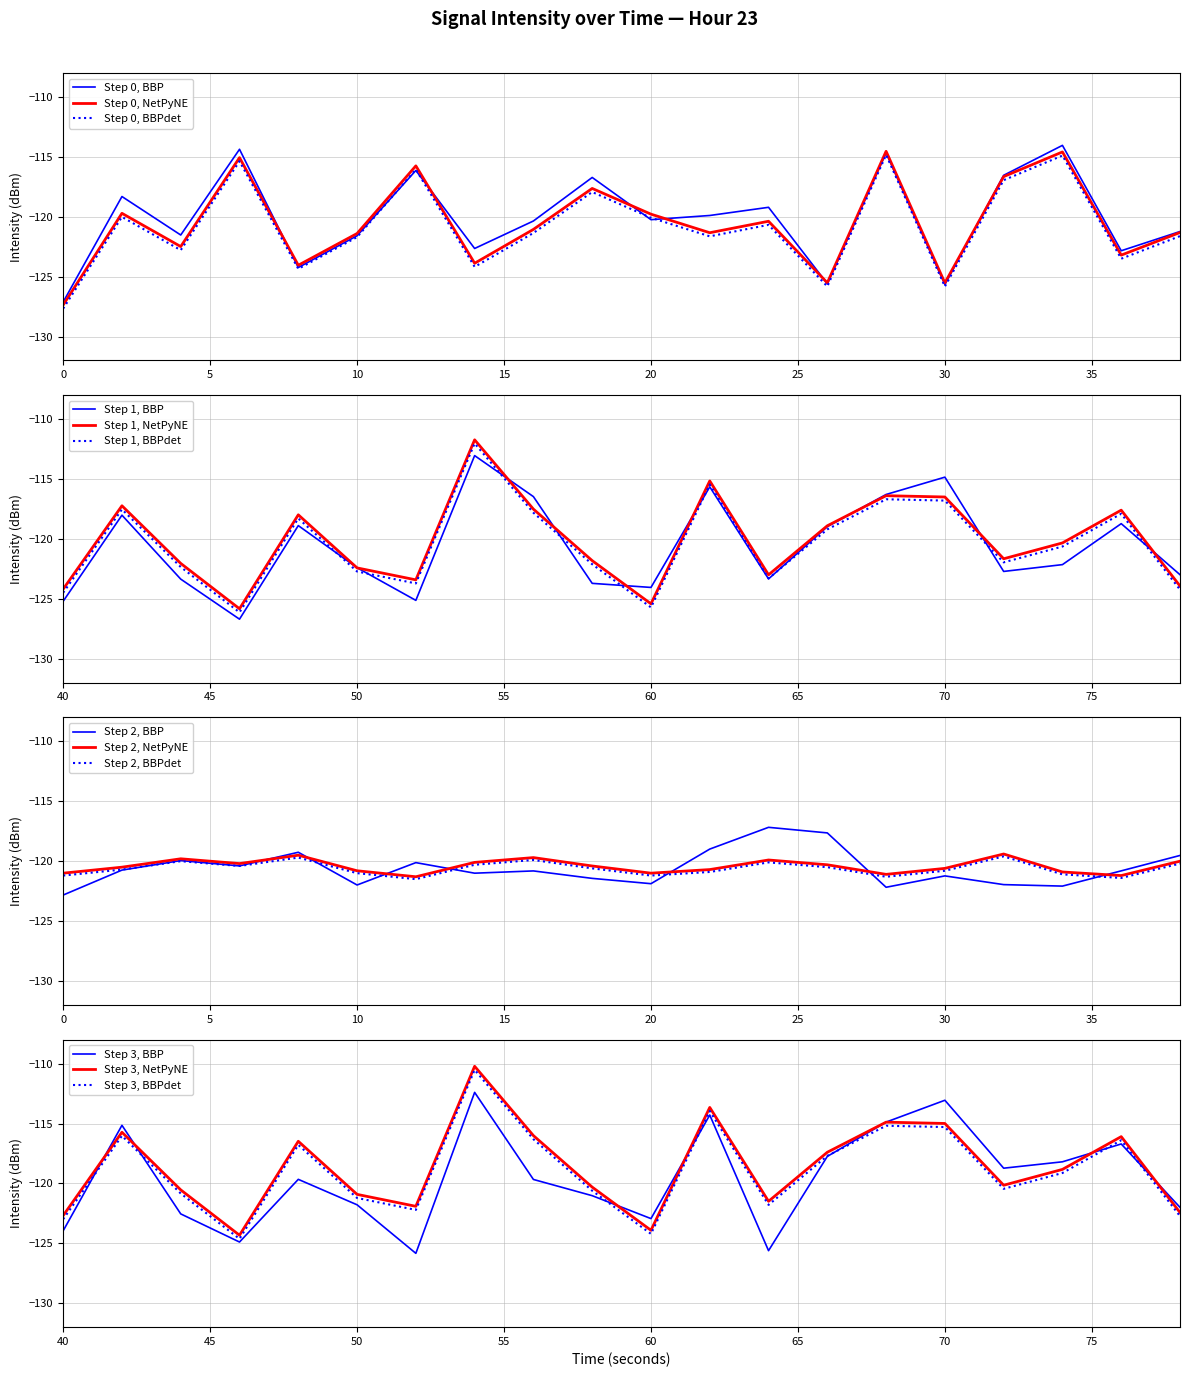

What is the lowest value of the Step 0, BBP series?

-127.1